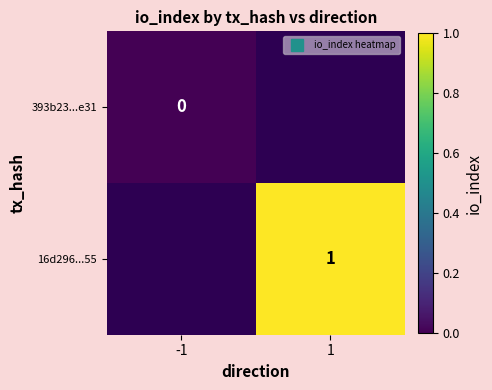

How many series are shown in this chart?

2